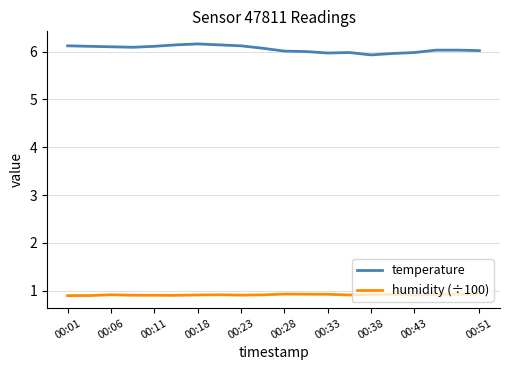

Which series has the largest total across all categories?

temperature